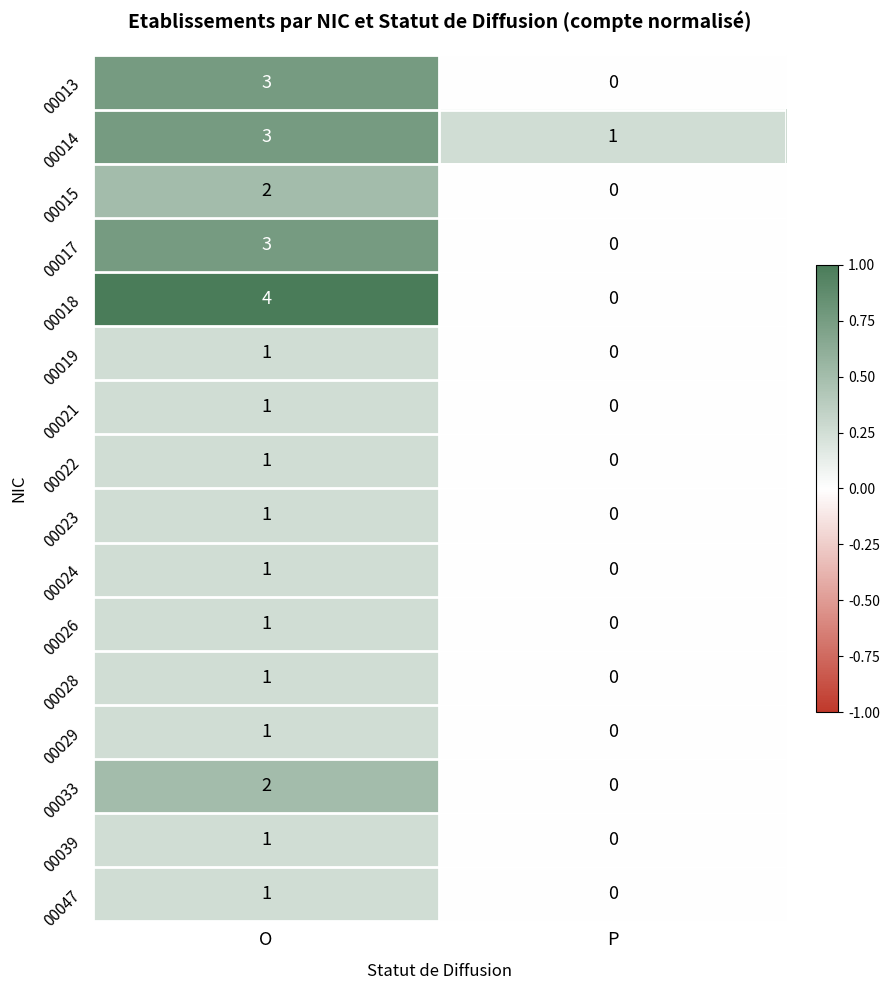

Is it true that 00014 equals 0 at P?

False